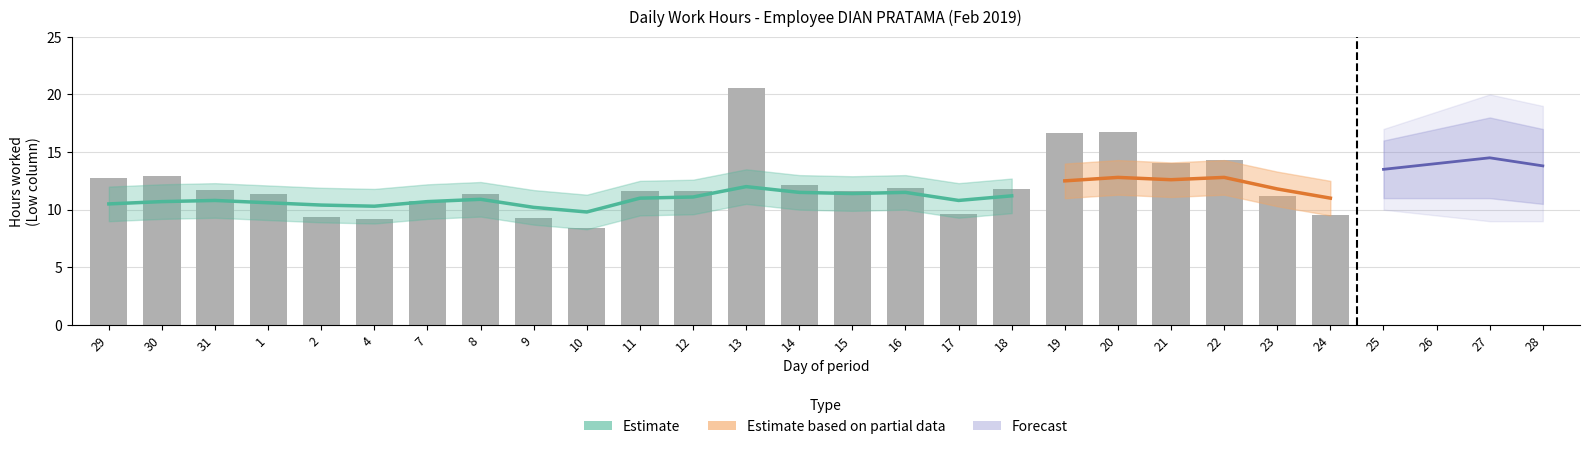

What is the value of the 12th bar from the left?

11.6